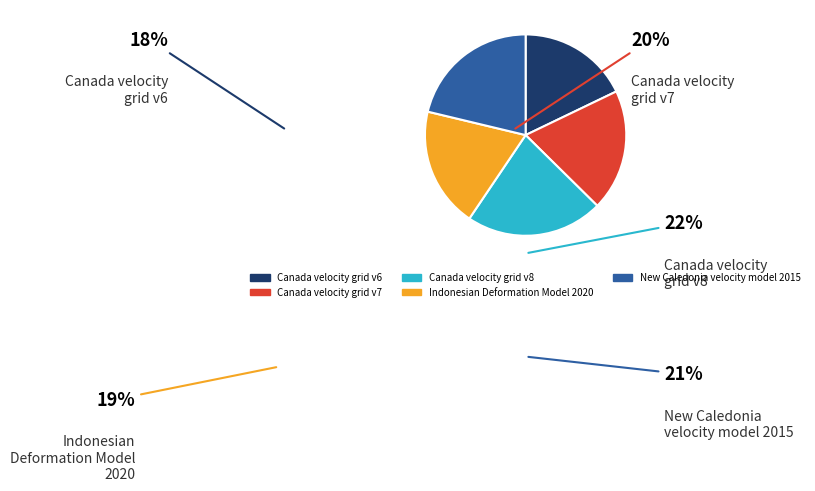

Count the number of slices in the pie.

5